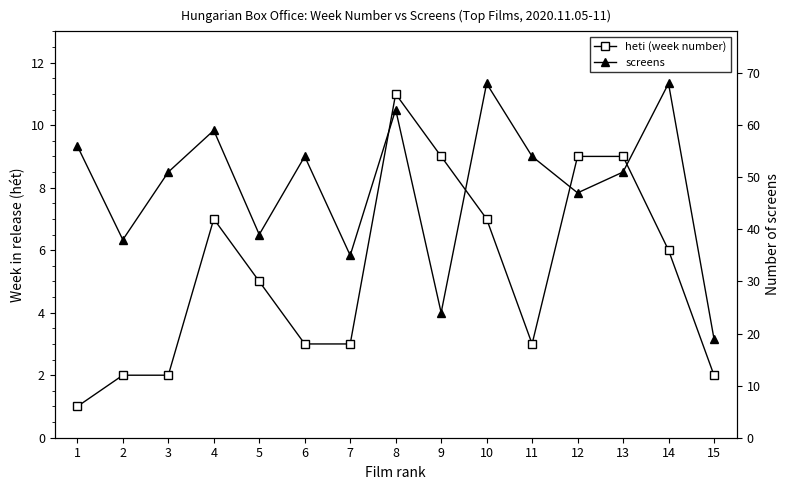

Is this an area chart (filled region under the line)?

No